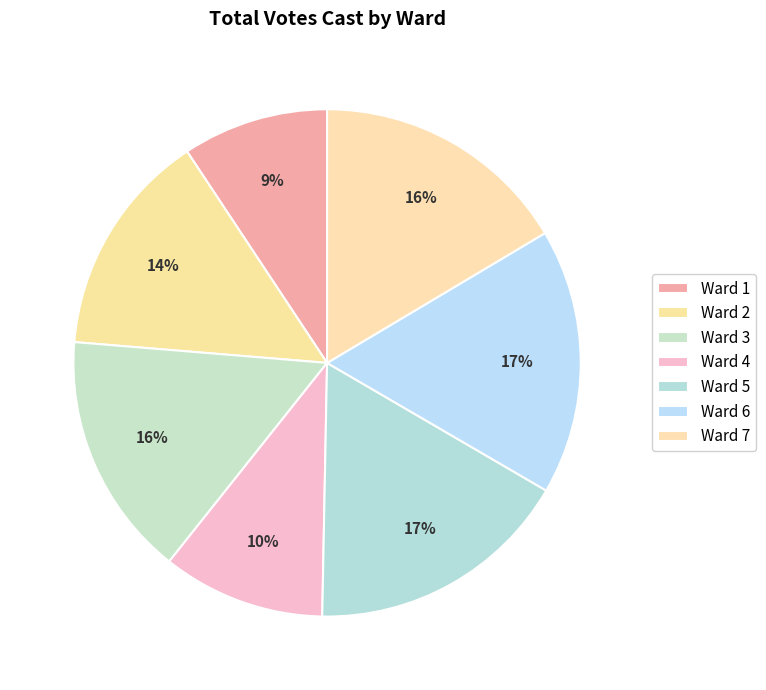

How many slices are in this pie chart?

7